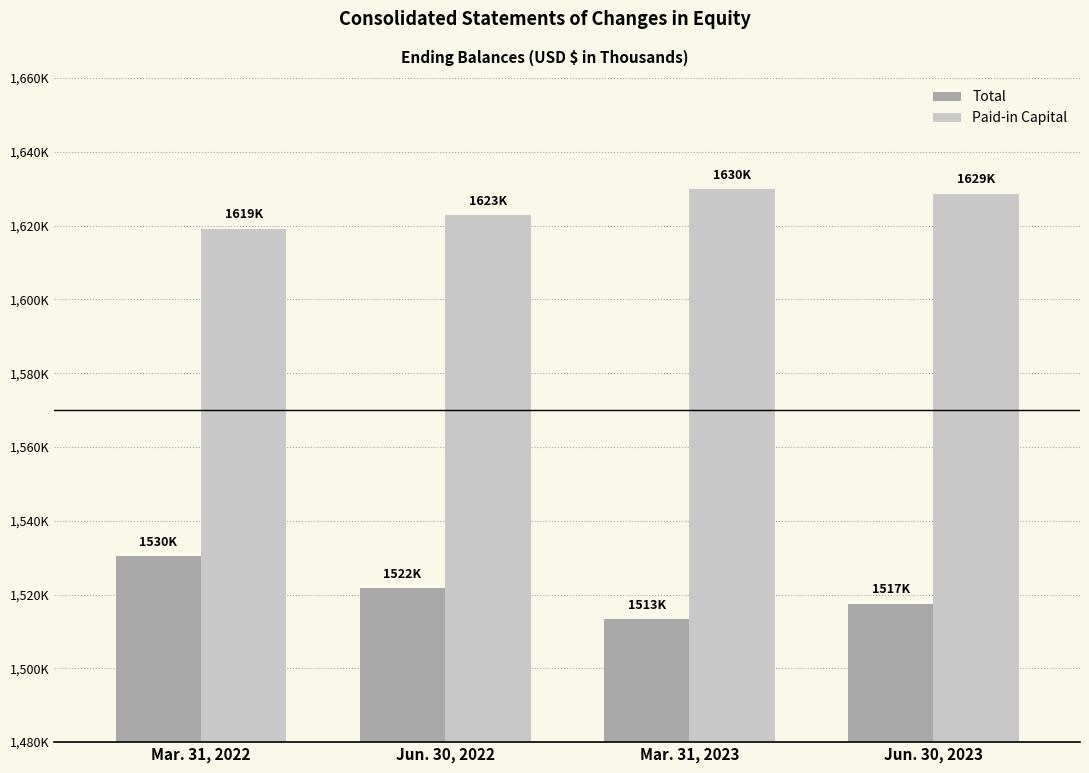

Reading right to left, what are all the values shown in this chart?

Total: Jun. 30, 2023=1517485	Mar. 31, 2023=1513386	Jun. 30, 2022=1521736	Mar. 31, 2022=1530337
Paid-in Capital: Jun. 30, 2023=1628618	Mar. 31, 2023=1629866	Jun. 30, 2022=1622876	Mar. 31, 2022=1619164